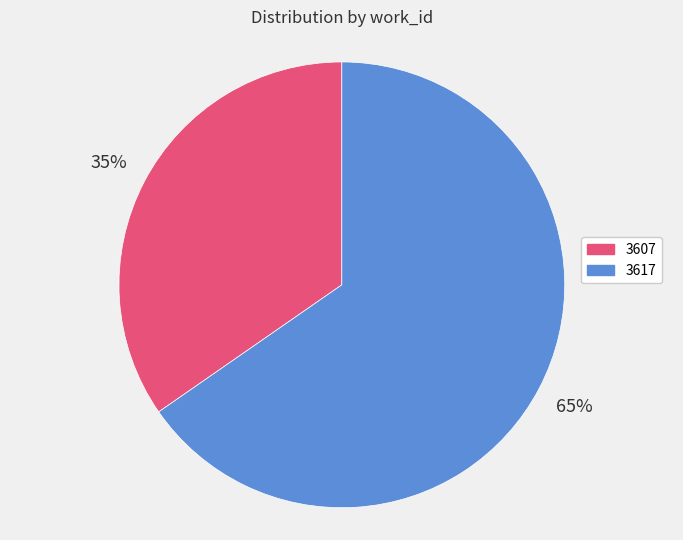

To the nearest percent, what percentage of the pie is 3607?

35%